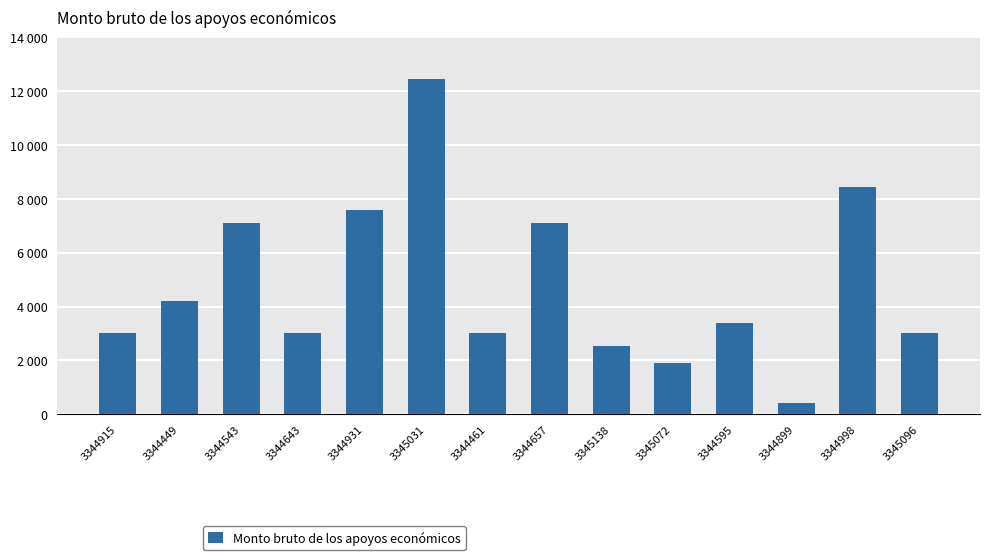

What is the difference between the values at 3344643 and 3344931?

4598.4